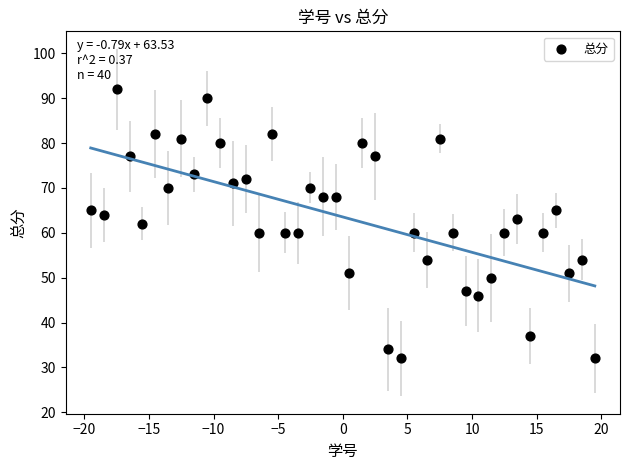

What is the range of Y values (max minus min)?

60